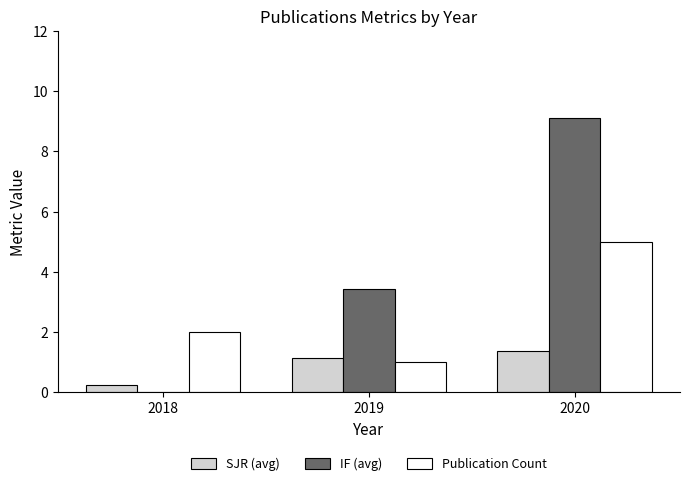

Between 2019 and 2020, which series saw the biggest shift?

IF (avg)